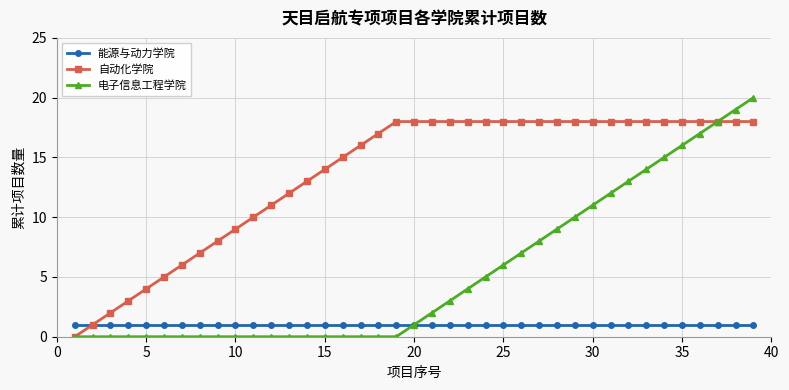

What is the highest value of the 自动化学院 series?

18